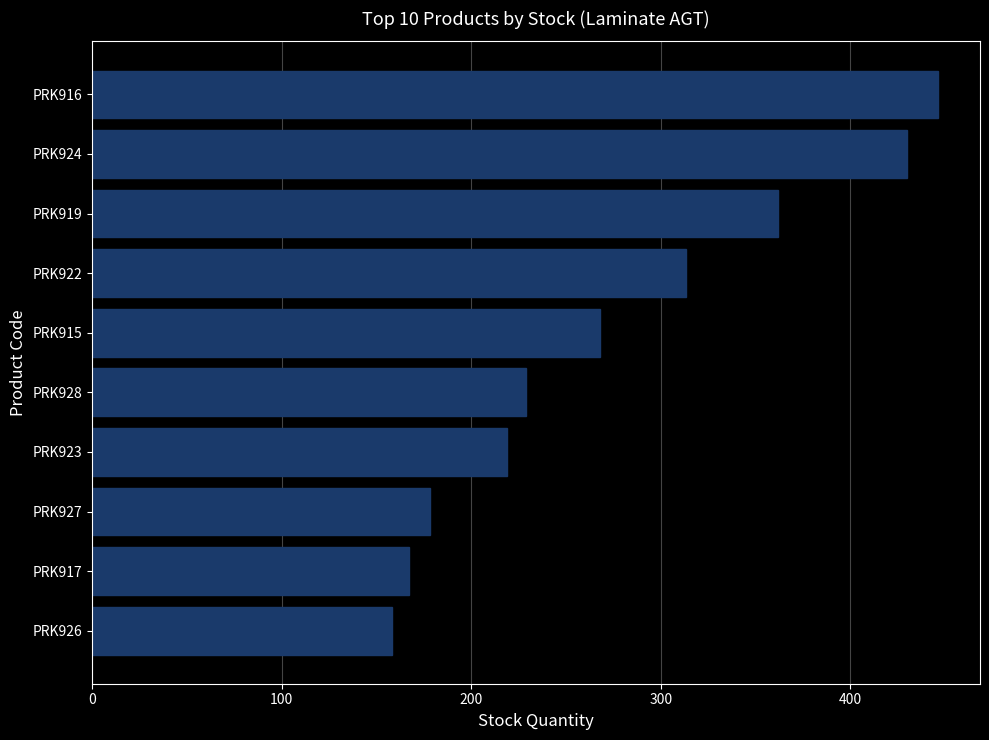

List the labels in order of value, largest first.

PRK916, PRK924, PRK919, PRK922, PRK915, PRK928, PRK923, PRK927, PRK917, PRK926